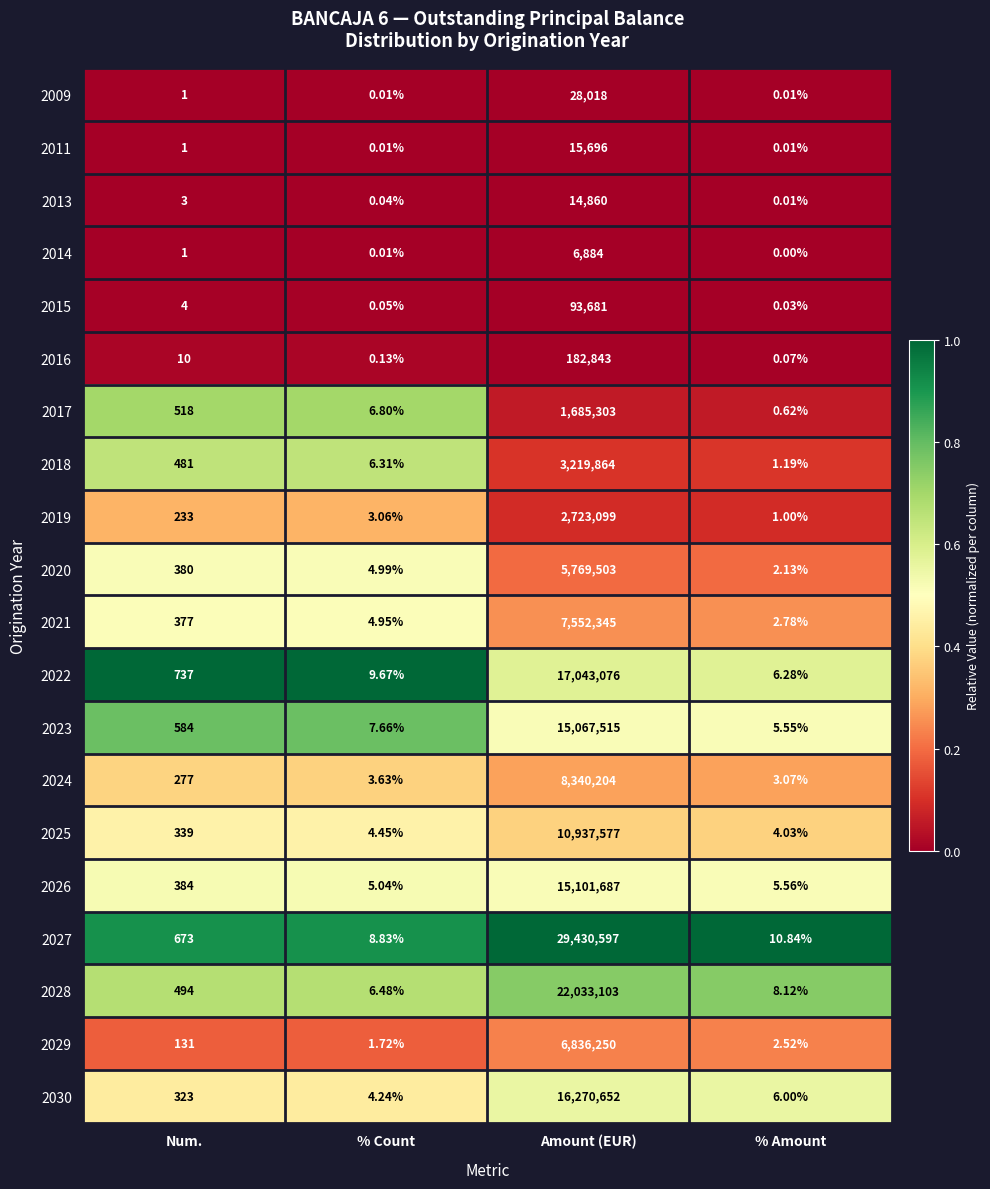

Is the value of 2009 at Amount (EUR) greater than the value of 2013 at Num.?

Yes